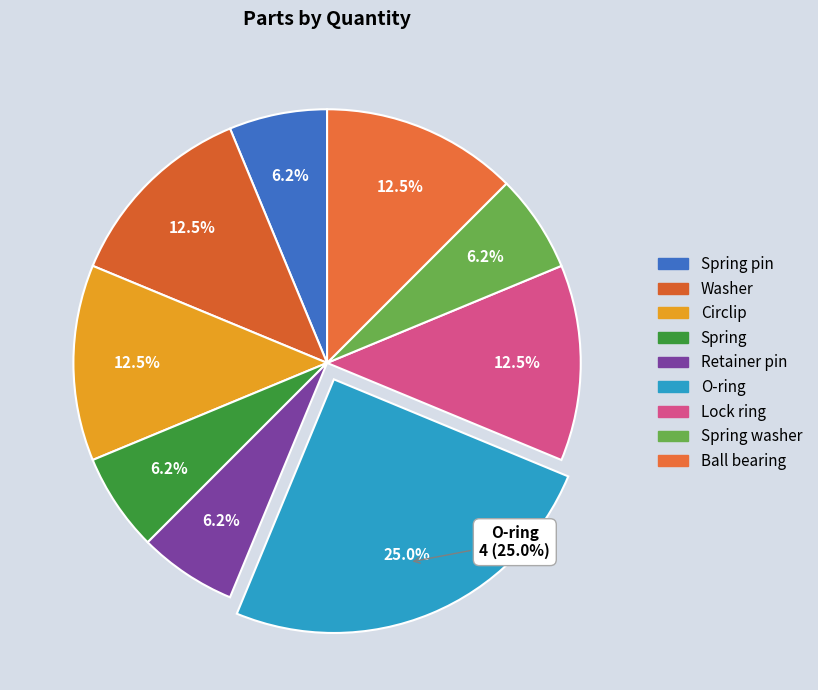

Does Spring washer represent more than half of the total?

No